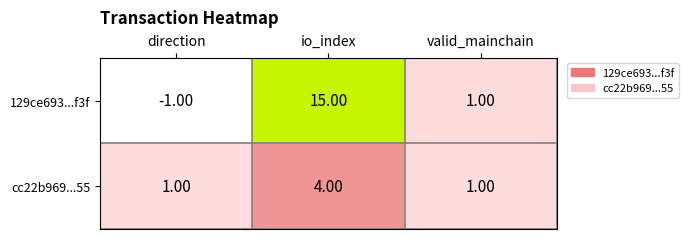

At which label does 129ce693...f3f first exceed 1?

io_index